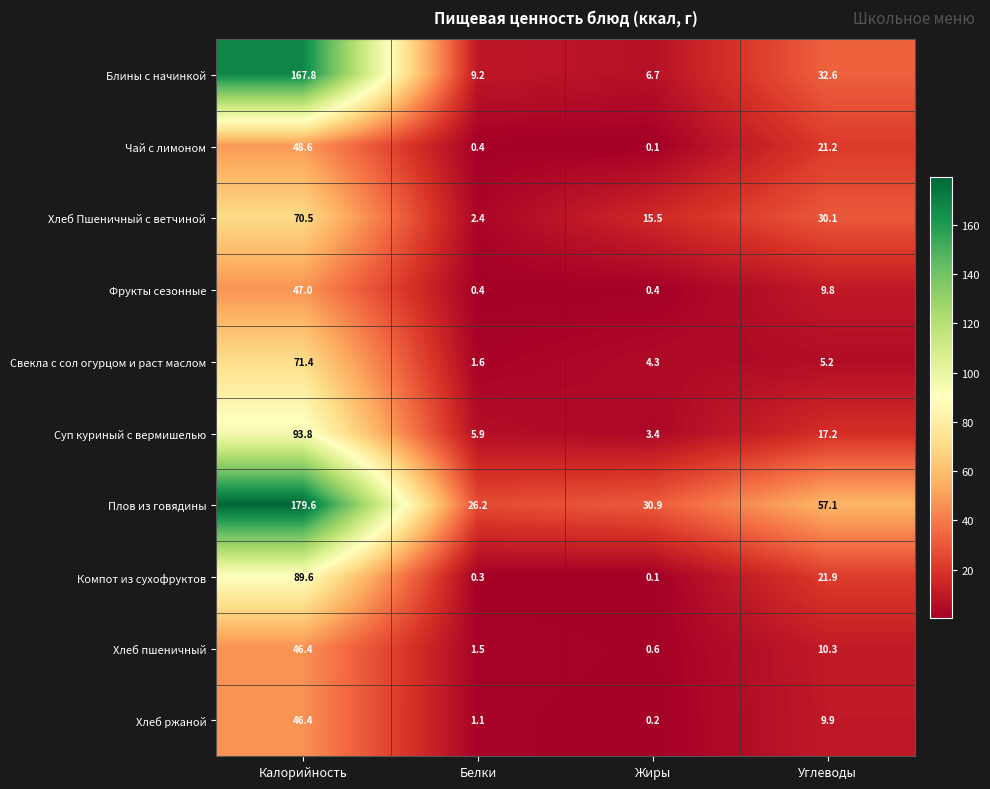

At how many categories does at least one series exceed 84?

1